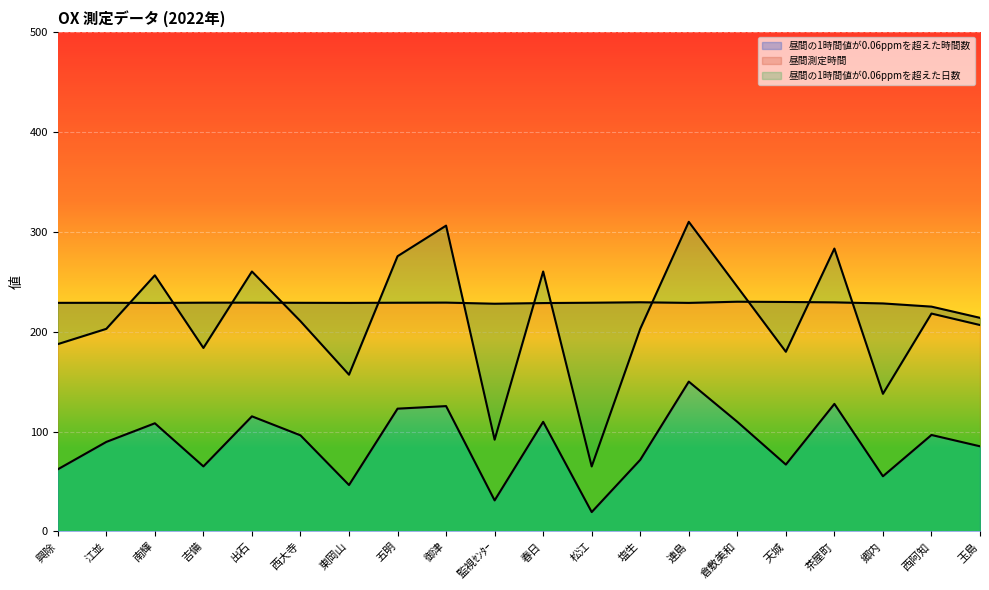

What are all the series names shown in the legend?

昼間の1時間値が0.06ppmを超えた時間数, 昼間測定時間, 昼間の1時間値が0.06ppmを超えた日数